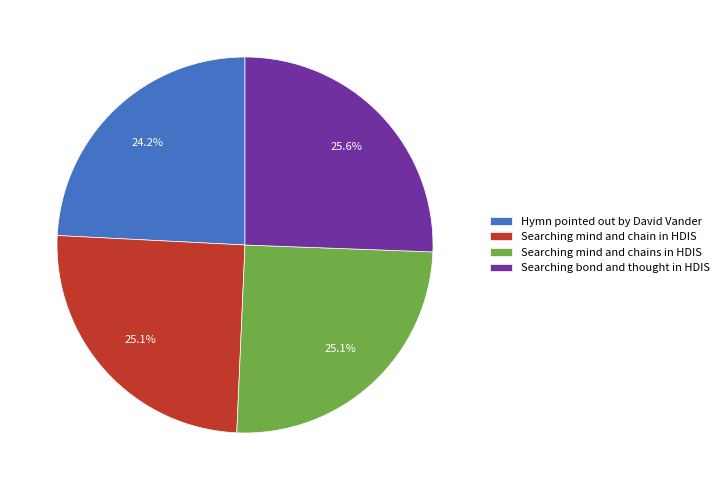

Is there a majority slice in this chart?

No